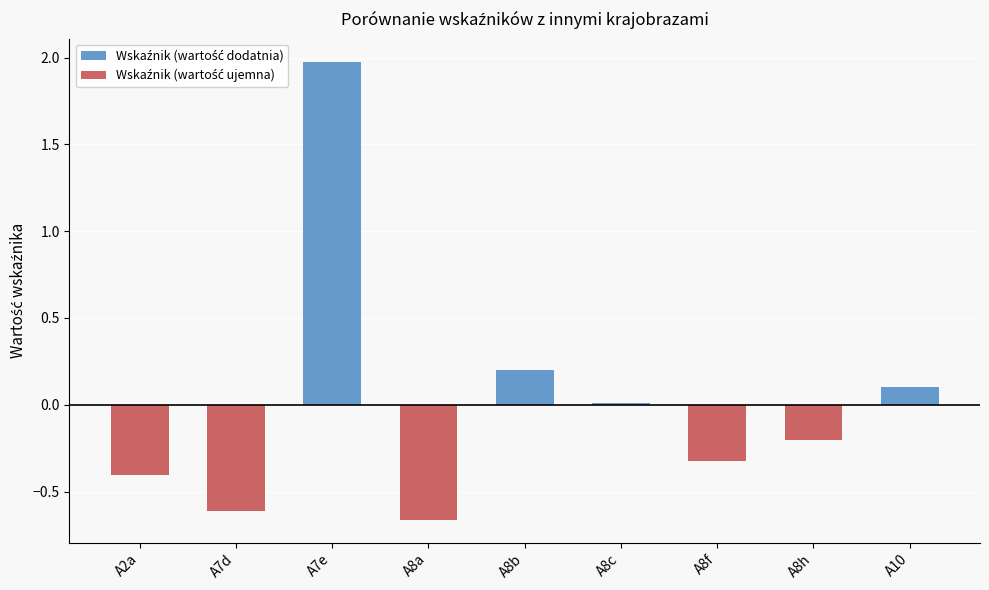

Reading left to right, extract all data points from this chart.

A2a=-0.4	A7d=-0.6	A7e=2.0	A8a=-0.7	A8b=0.2	A8c=0.0	A8f=-0.3	A8h=-0.2	A10=0.1